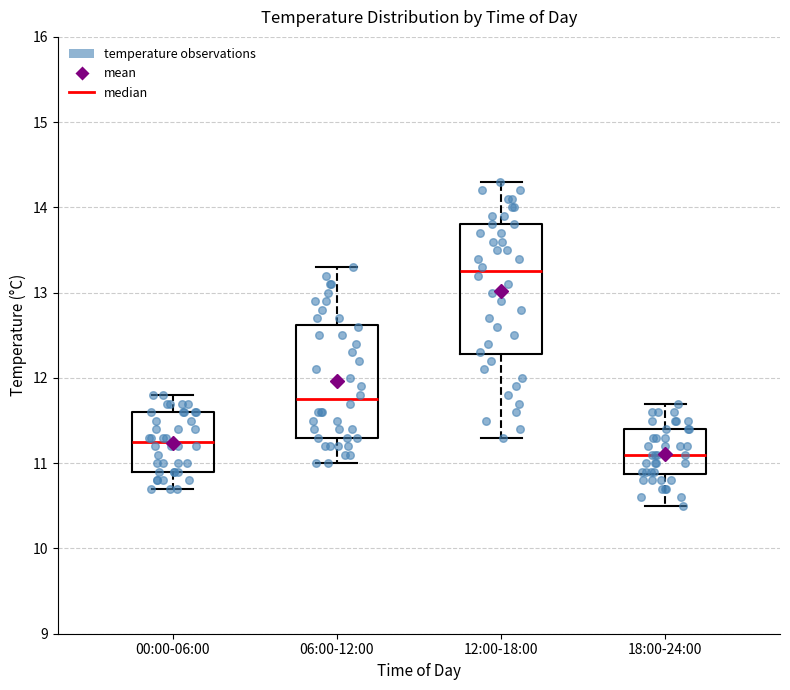

Reading left to right, read every box against the y-axis: the position of its median line, the range the box covers, and the ends of its whiskers. The values are not printed on the chart, so give them approximately, as read against the axis.

00:00-06:00: median 11.3, box 10.9 to 11.6, whiskers 10.7 to 11.8
06:00-12:00: median 11.8, box 11.3 to 12.6, whiskers 11.0 to 13.3
12:00-18:00: median 13.3, box 12.3 to 13.8, whiskers 11.3 to 14.3
18:00-24:00: median 11.1, box 10.9 to 11.4, whiskers 10.5 to 11.7